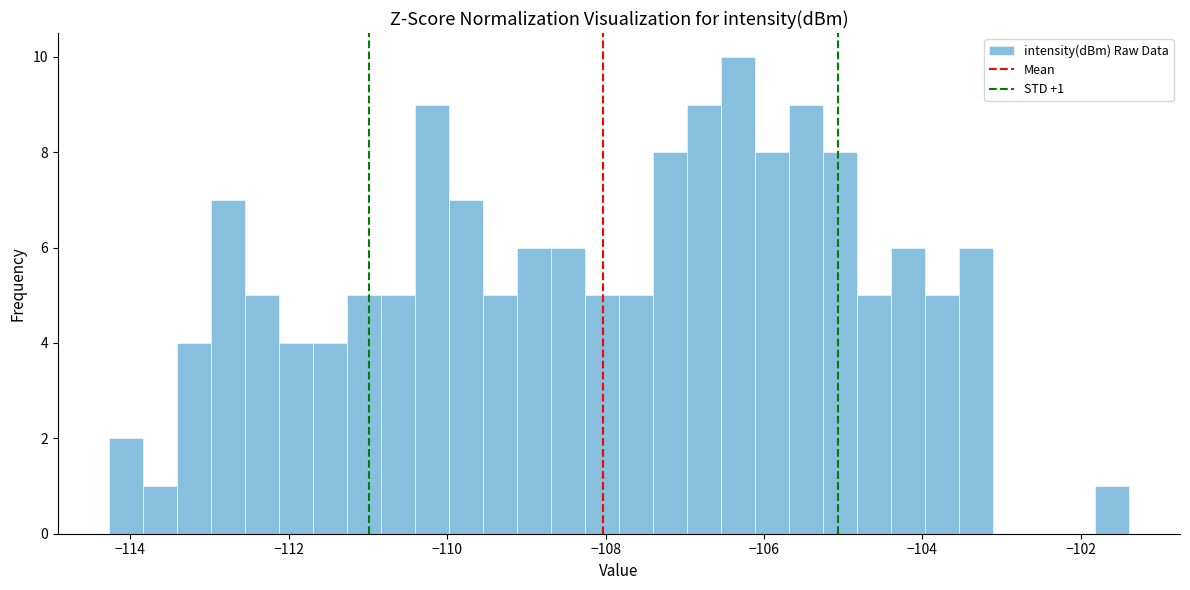

Around what value on the x-axis is the tallest bar? Give the approximate position of its centre, as read against the axis.

-106.4